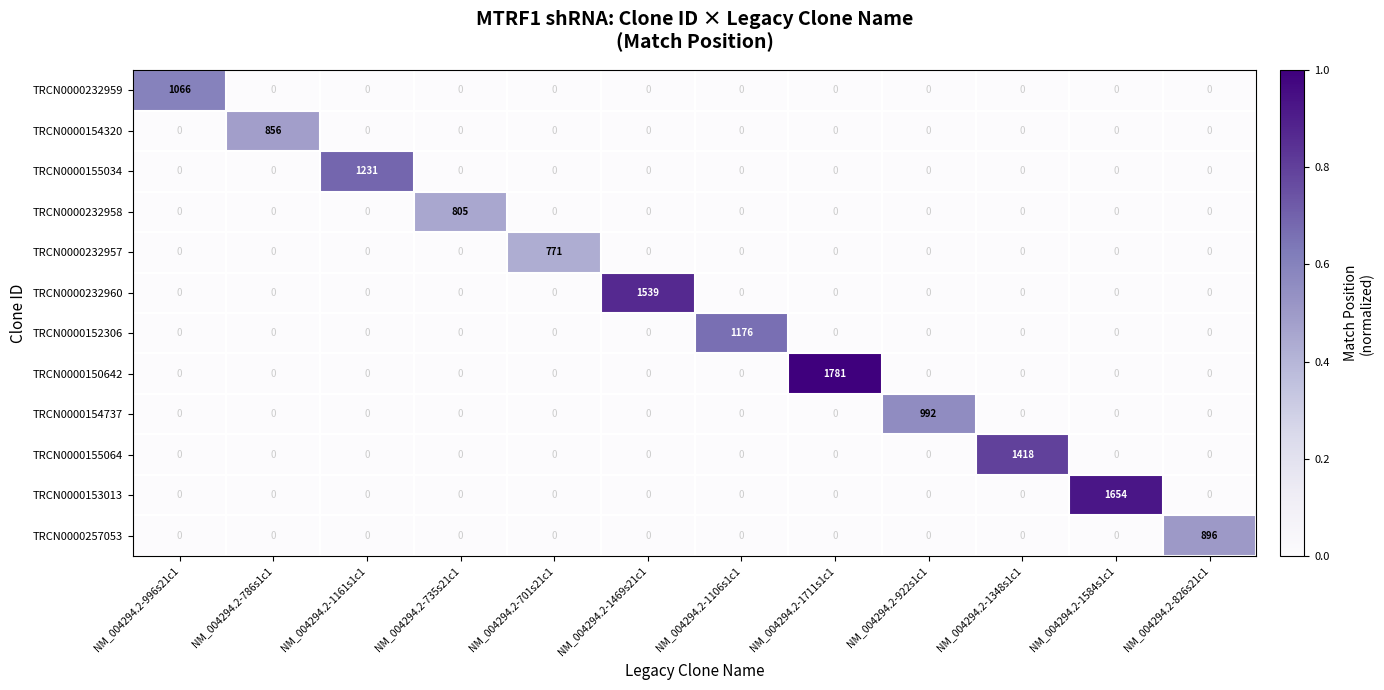

What is the average value of the TRCN0000257053 series?

75